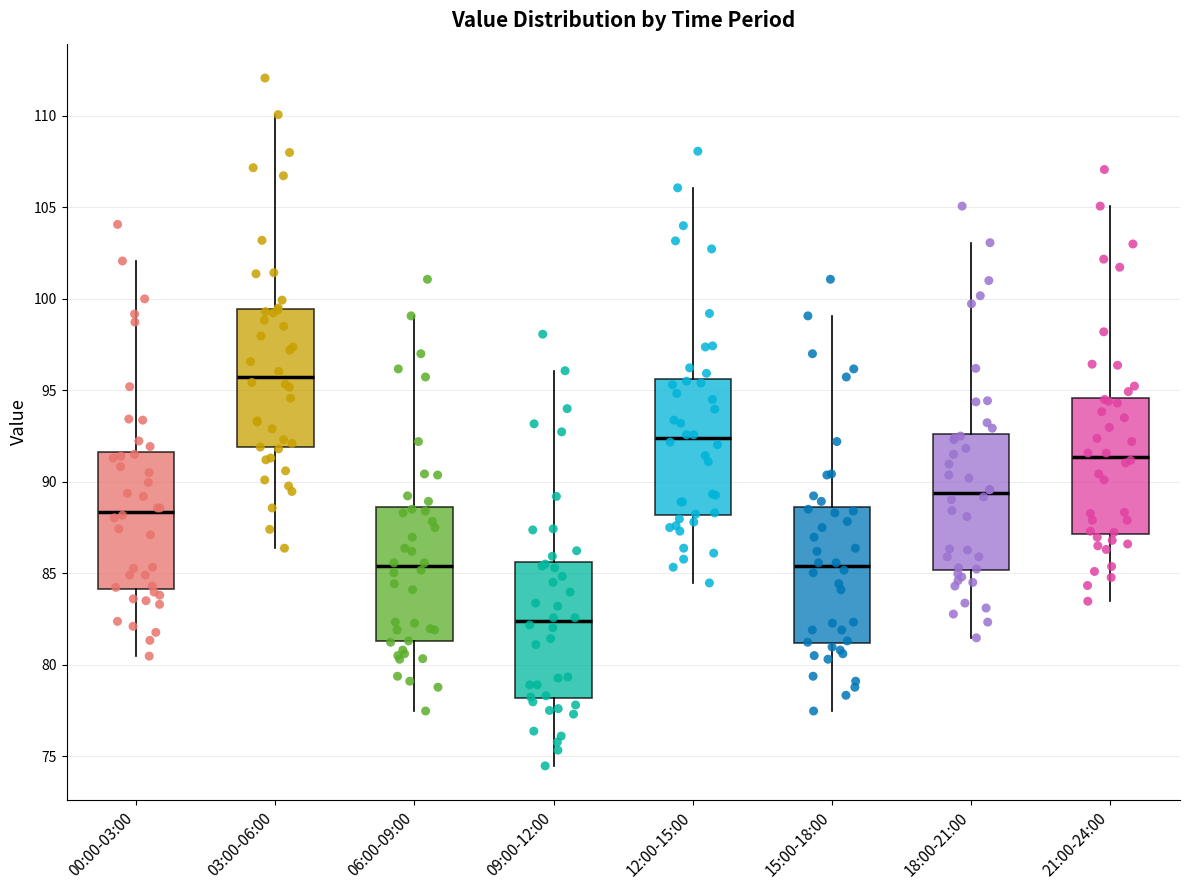

Which box has the lowest median line?

09:00-12:00